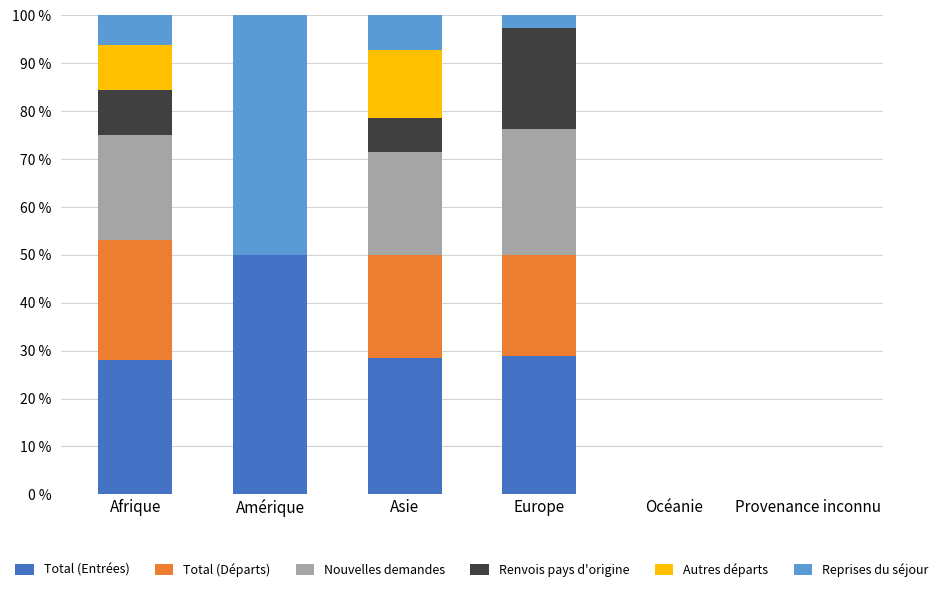

Are the bars horizontal?

No